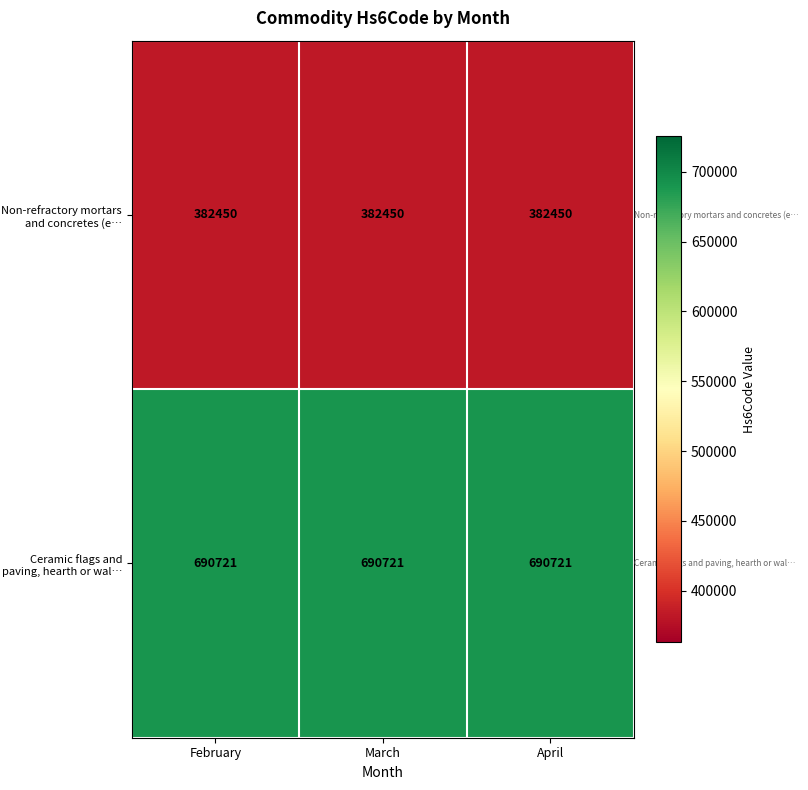

What is the sum of all Non-refractory mortars and concretes (e… values?

1147350